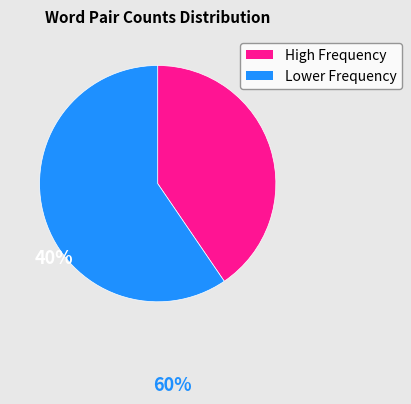

Is there any slice that represents more than half of the pie?

Yes